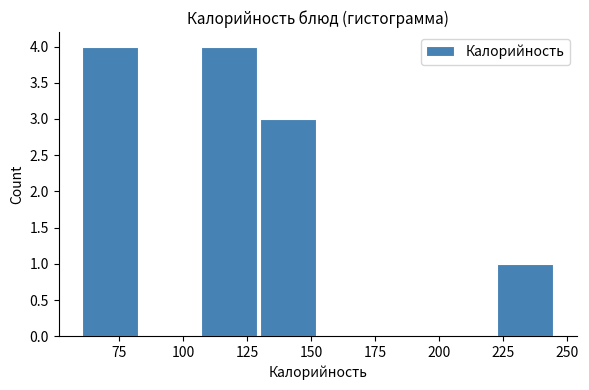

Reading left to right, transcribe this chart: for each bar, give the range it covers on the x-axis and its height. Neither the bar edges nor the heights are printed on the chart, so give them approximately, as read against the axes.

60 to 85: 4
85 to 105: 0
105 to 130: 4
130 to 155: 3
155 to 175: 0
175 to 200: 0
200 to 220: 0
220 to 245: 1